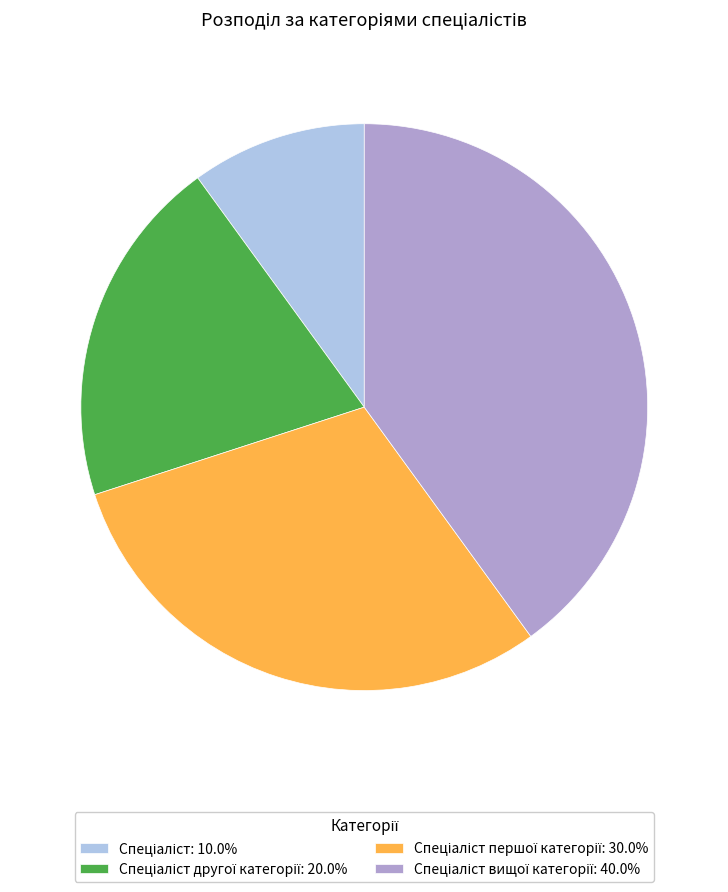

Does any single category account for the majority?

No